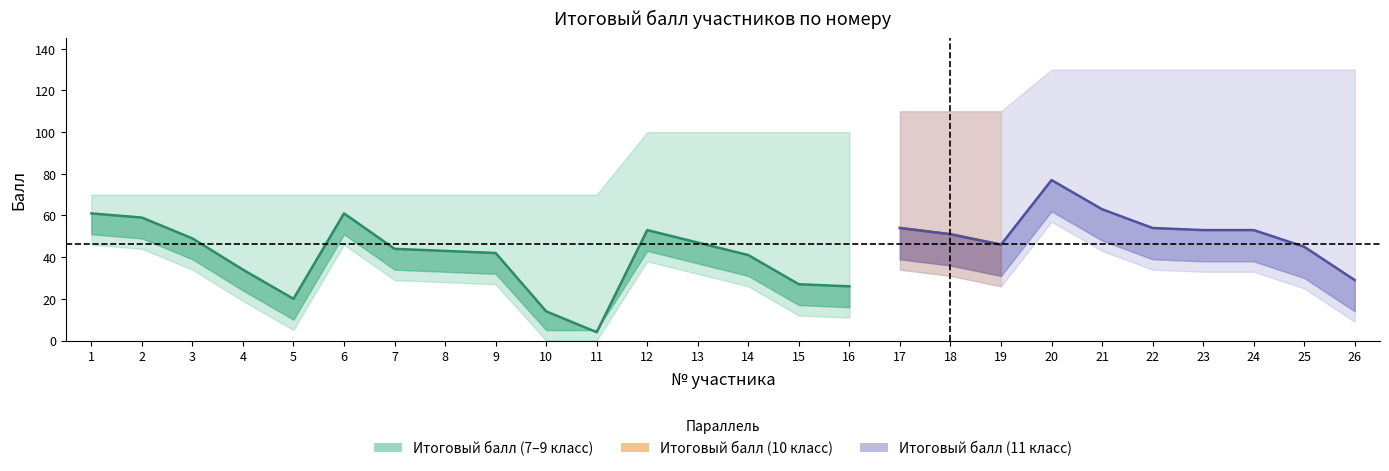

Read the Максимальный балл value at 15, to the nearest 10.

100